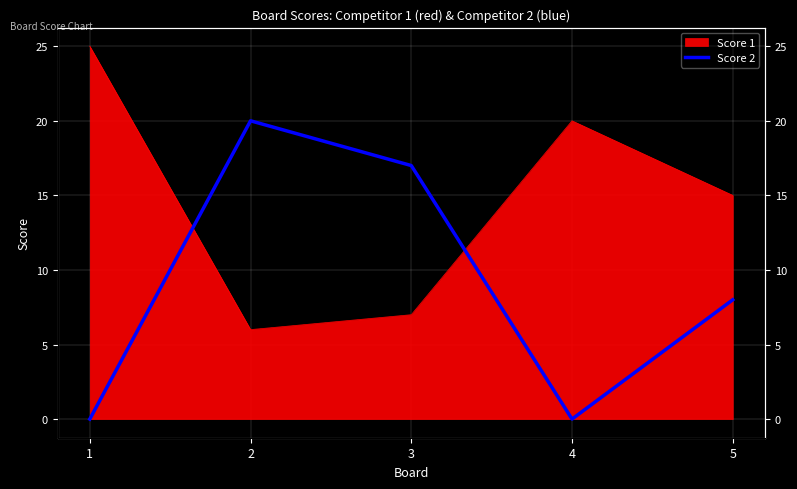

Which label corresponds to the smallest value in the chart?

1